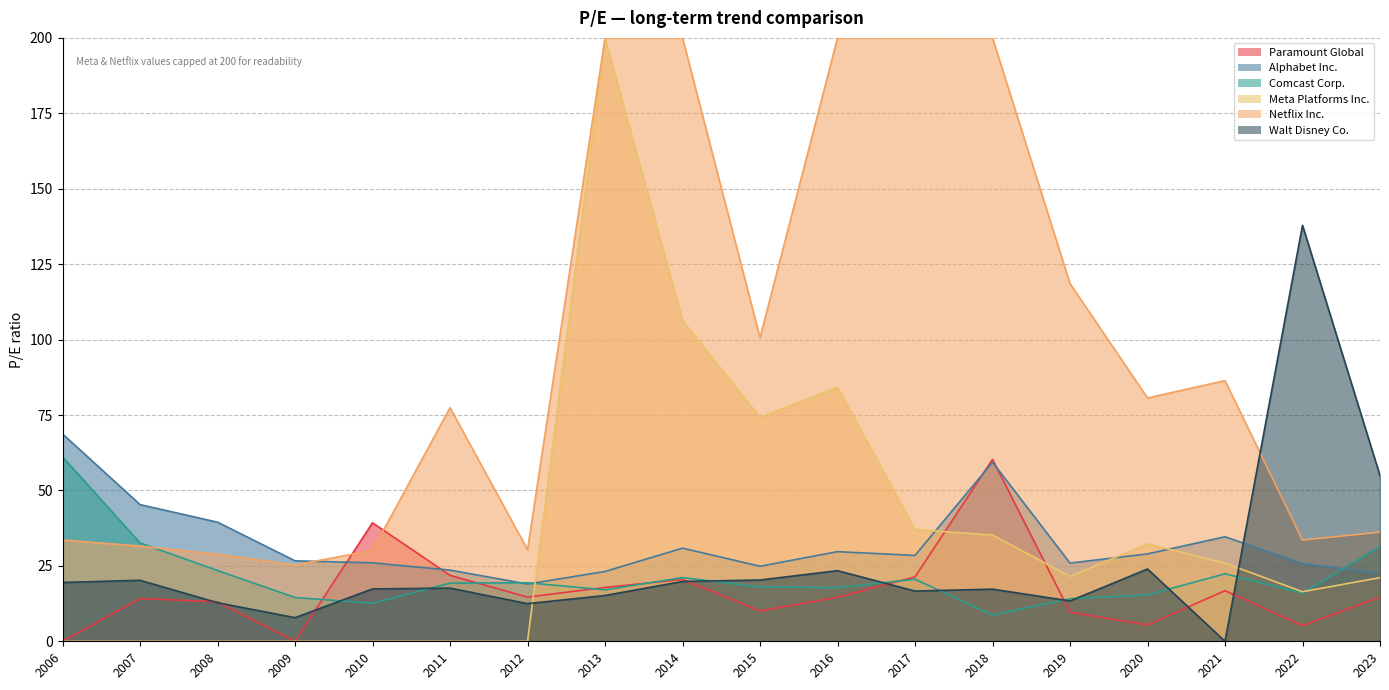

Does the chart display data point markers on the line(s)?

No